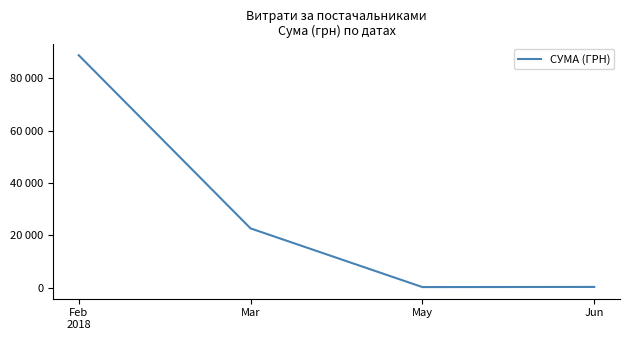

True or false: the data shows 108.9 at May.

False